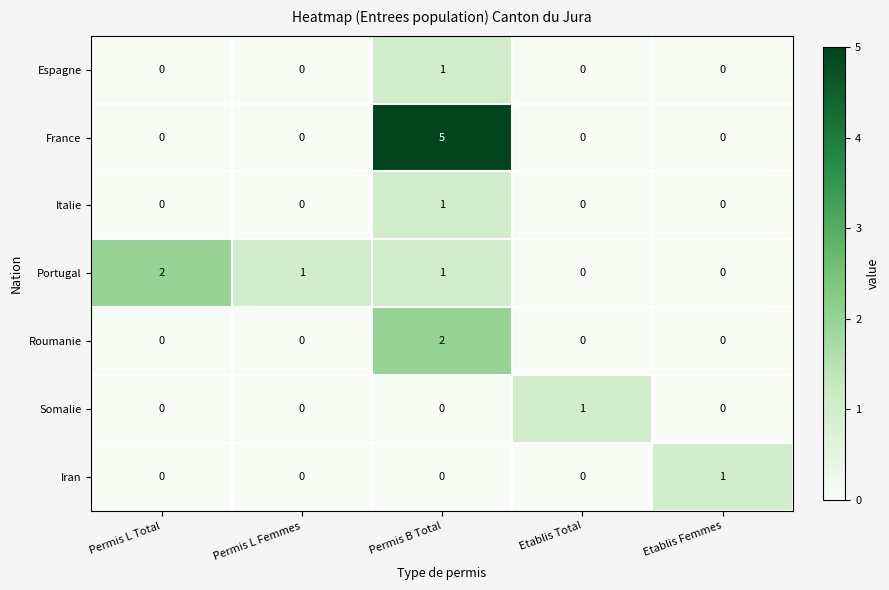

What is the highest value of the France series?

5